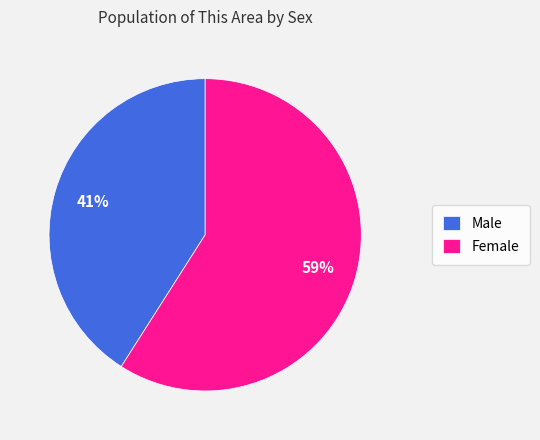

Which category has the biggest portion of the pie?

Female